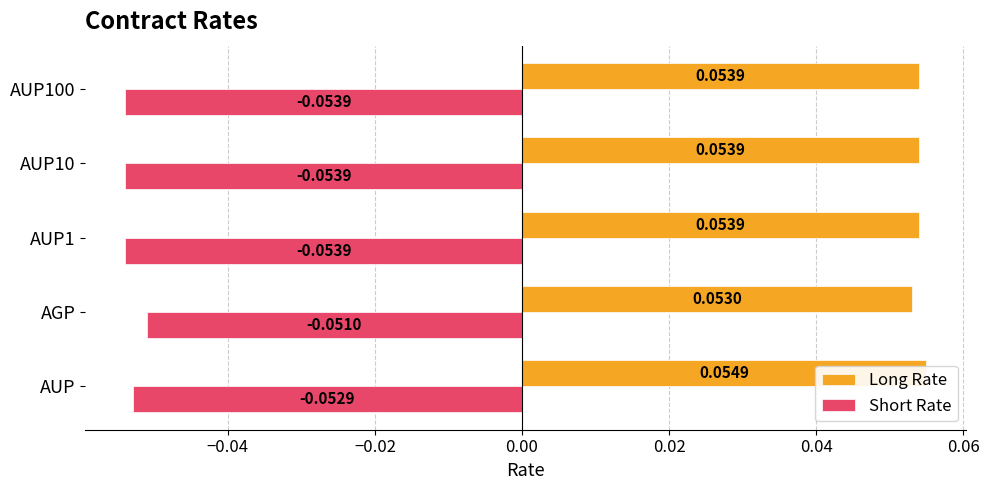

List the series in order of their peak value, lowest first.

Short Rate, Long Rate